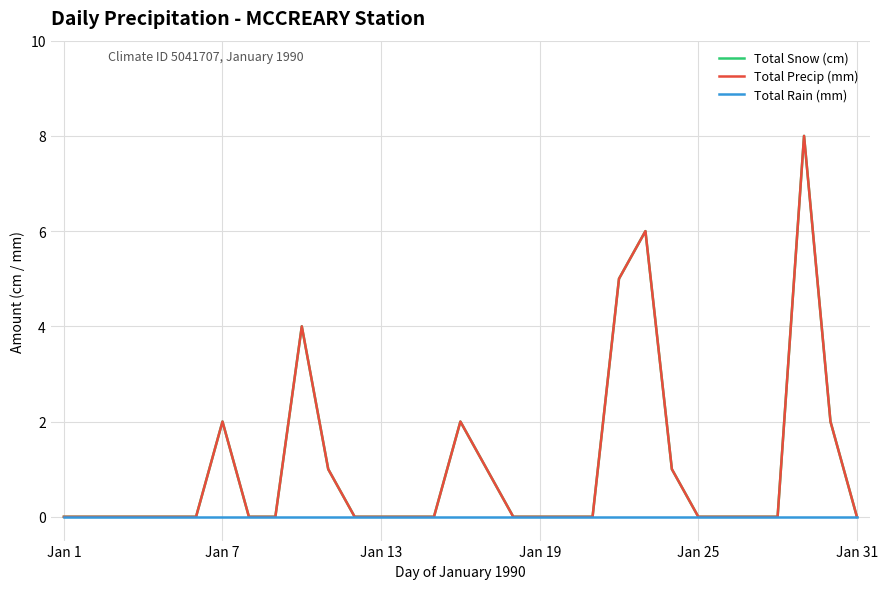

Does the chart have visible grid lines?

Yes